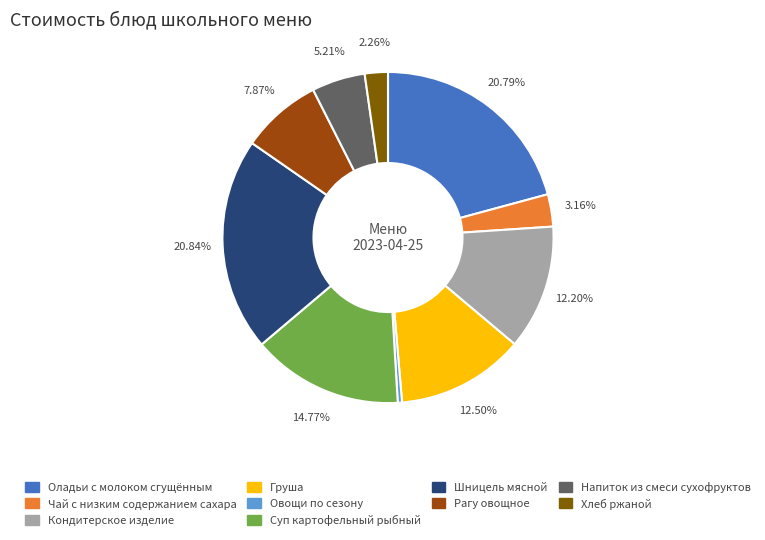

Which category has the smallest portion of the pie?

Овощи по сезону